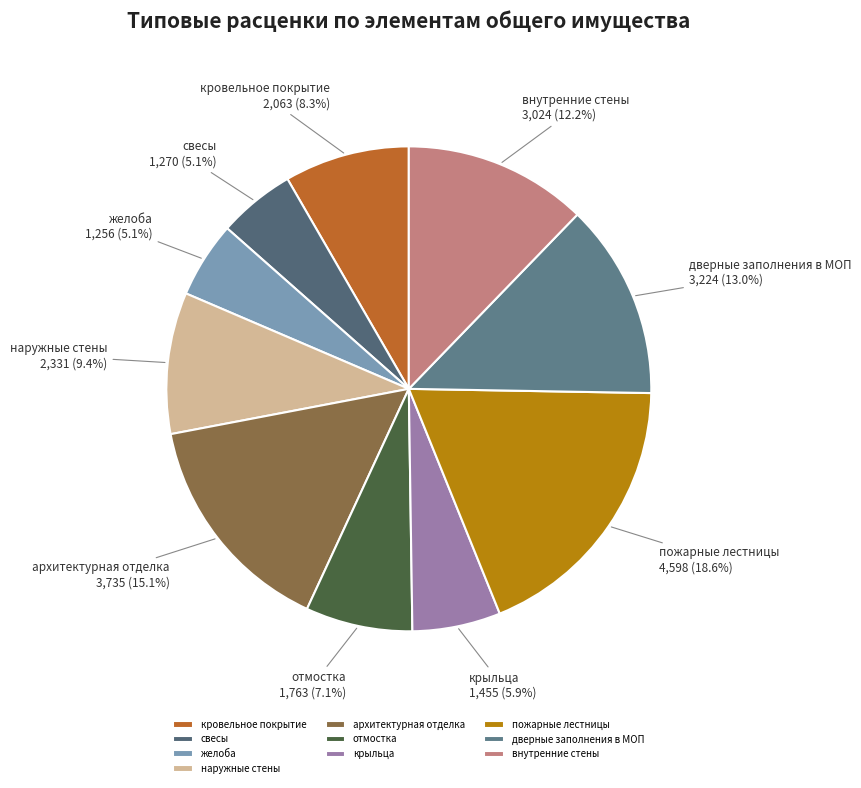

True or false: пожарные лестницы accounts for 19% of the total.

True